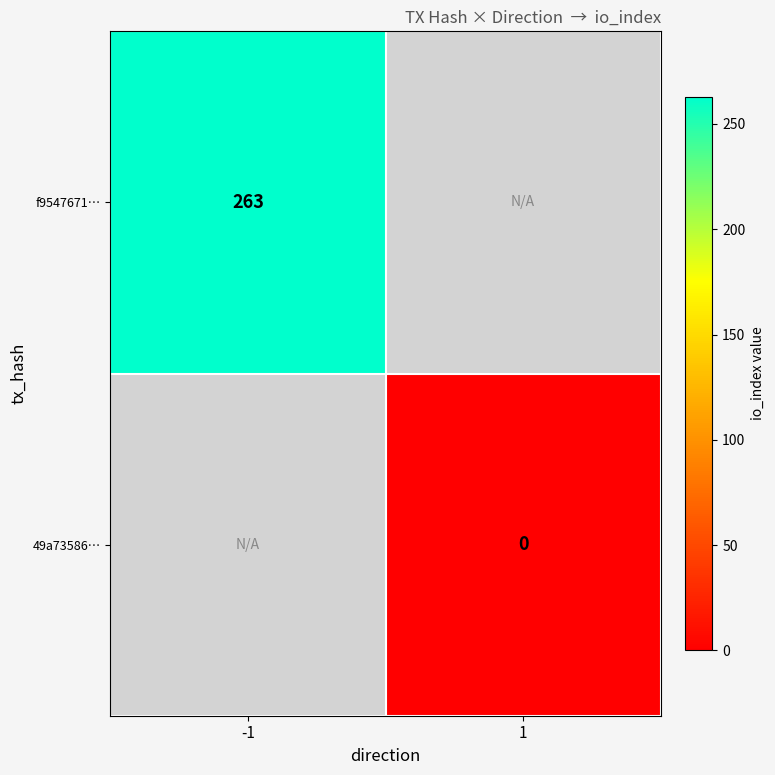

Is it true that f9547671… equals 134 at -1?

False